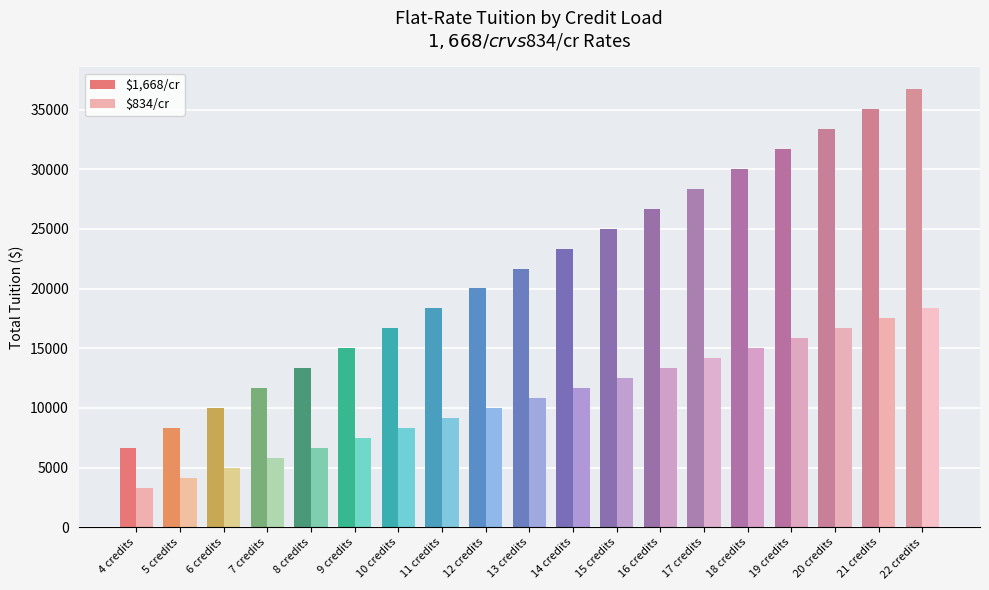

Which series has the widest spread of values?

$1,668/cr